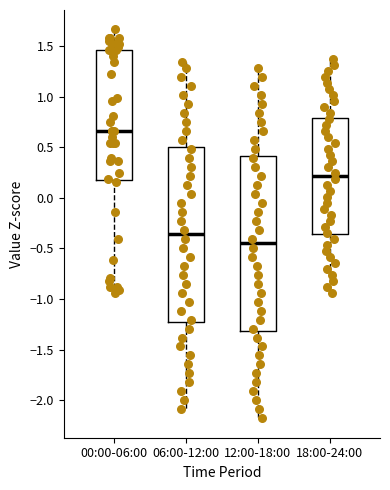

Reading left to right, transcribe this box plot: for each box, give where its median line is, the range the box spans, and where its two whiskers end, as read against the y-axis. The values are not printed on the chart, so give them approximately, as read against the axis.

00:00-06:00: median 0.65, box 0.20 to 1.45, whiskers -0.95 to 1.65
06:00-12:00: median -0.35, box -1.25 to 0.50, whiskers -2.10 to 1.35
12:00-18:00: median -0.45, box -1.30 to 0.40, whiskers -2.20 to 1.30
18:00-24:00: median 0.20, box -0.35 to 0.80, whiskers -0.95 to 1.35